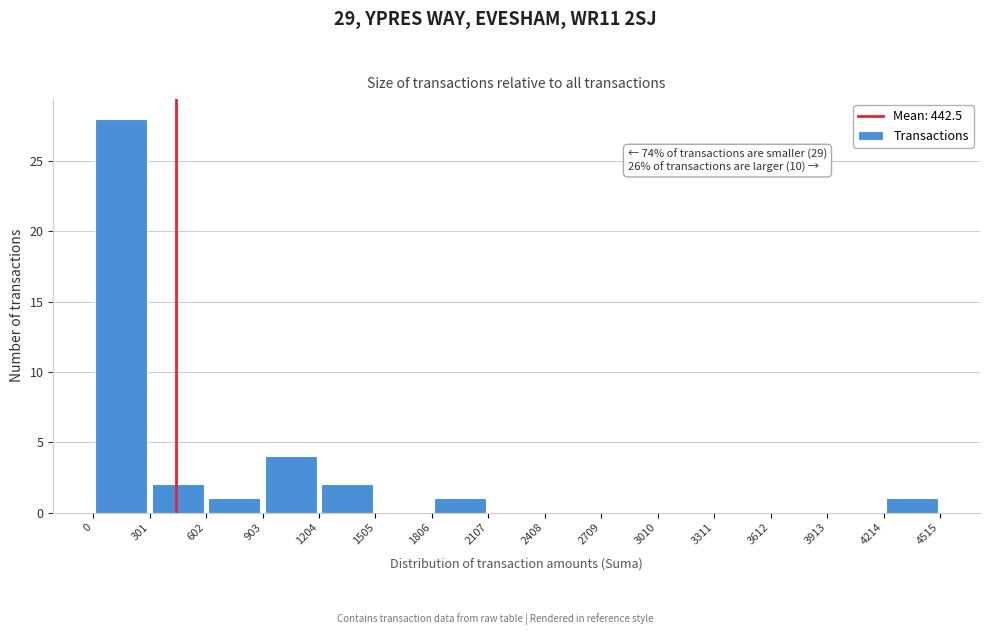

Over which range of the x-axis is the bar tallest?

0 to 301